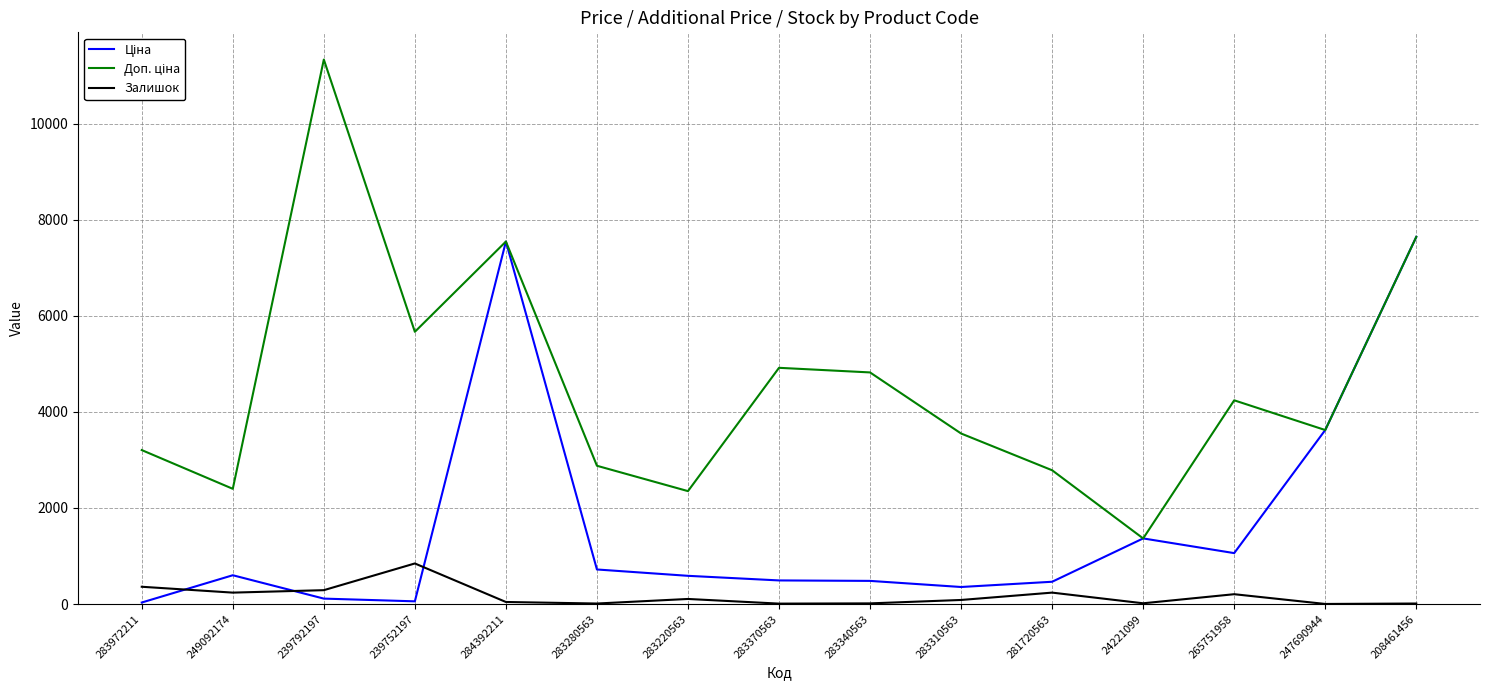

What is the maximum value shown in the chart?

11334.0